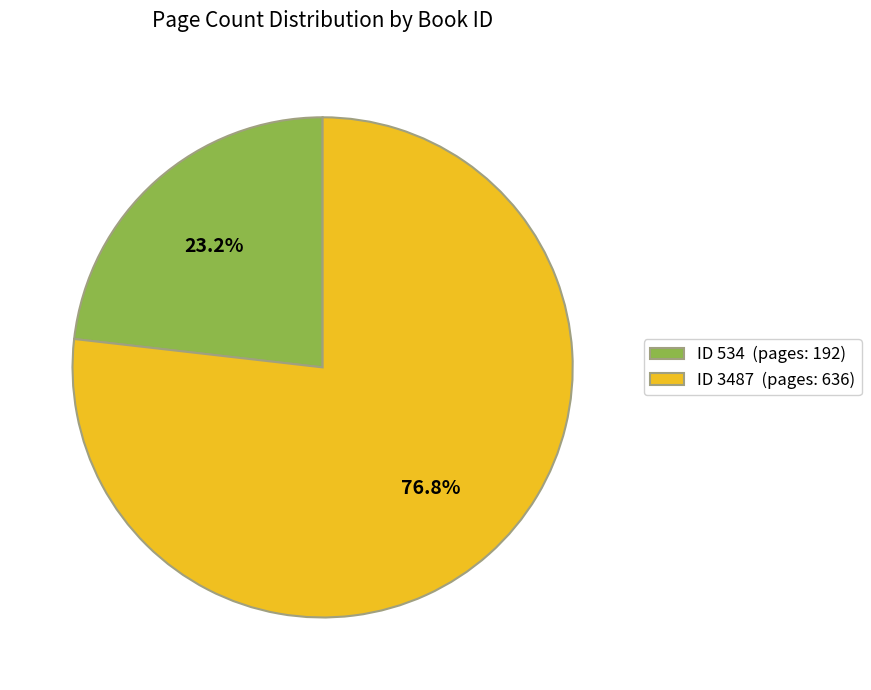

How many segments does this pie chart have?

2